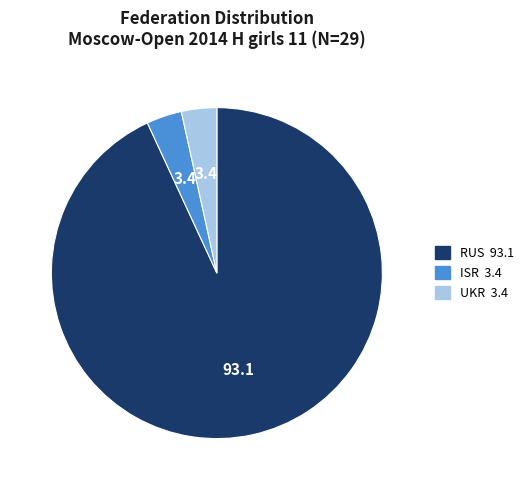

How many segments does this pie chart have?

3